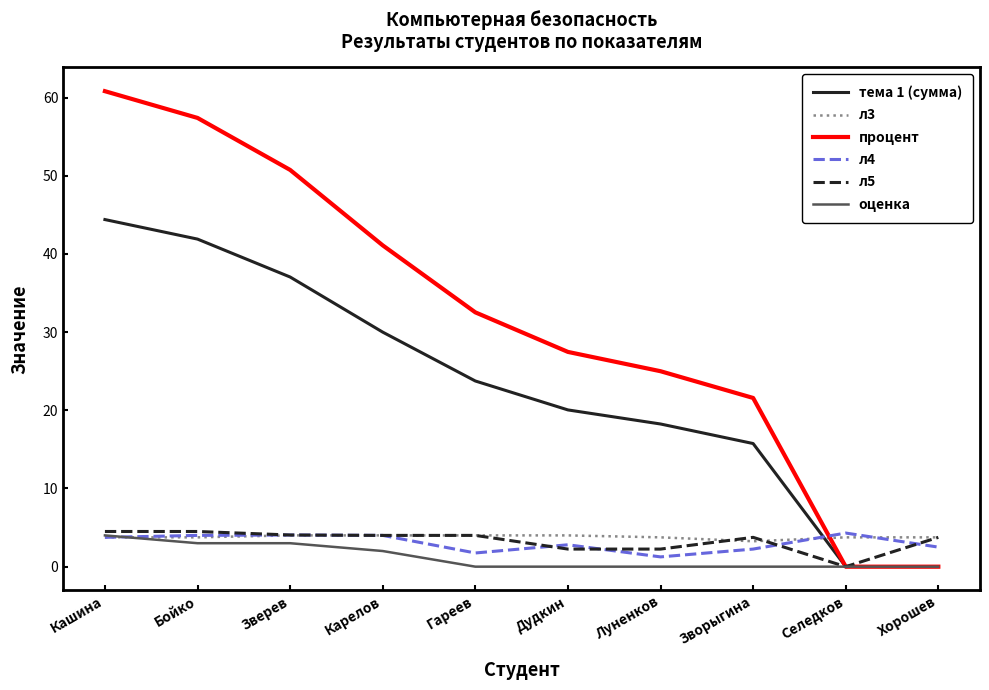

Is it true that процент equals 57.5 at Карелов?

False